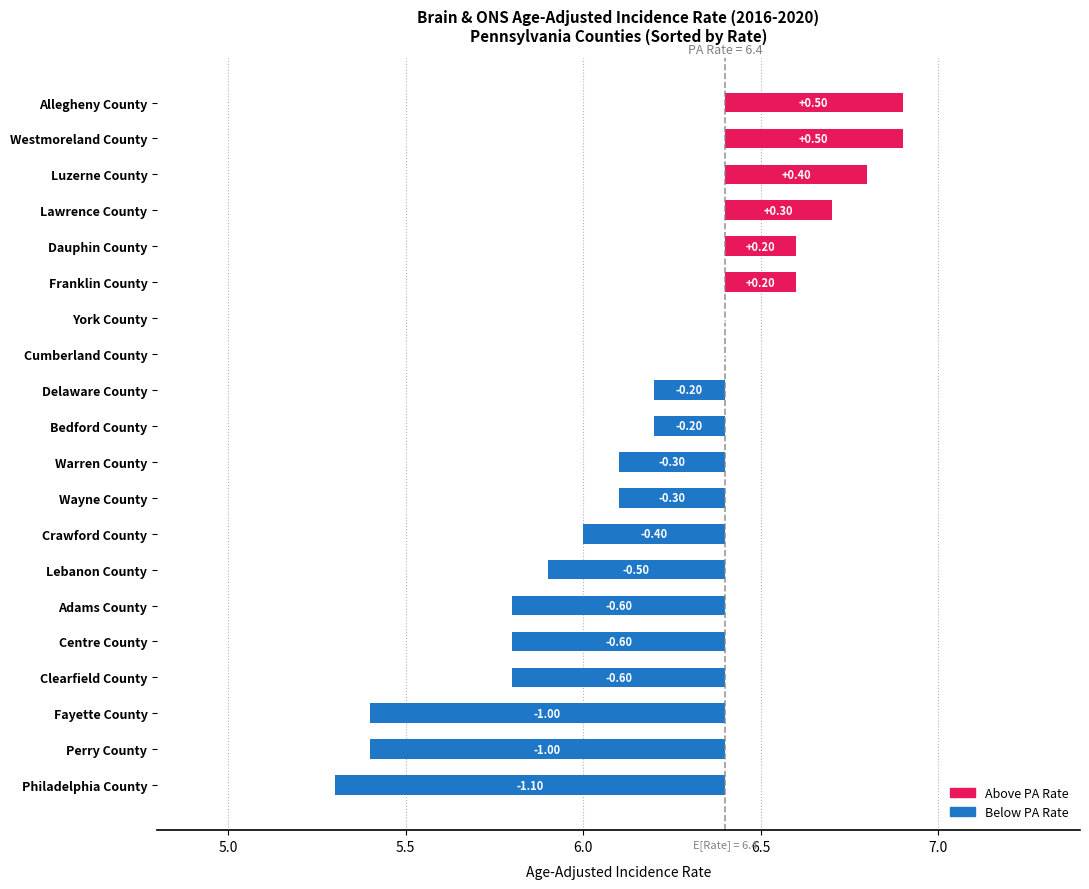

Count the number of values greater than 0.

6